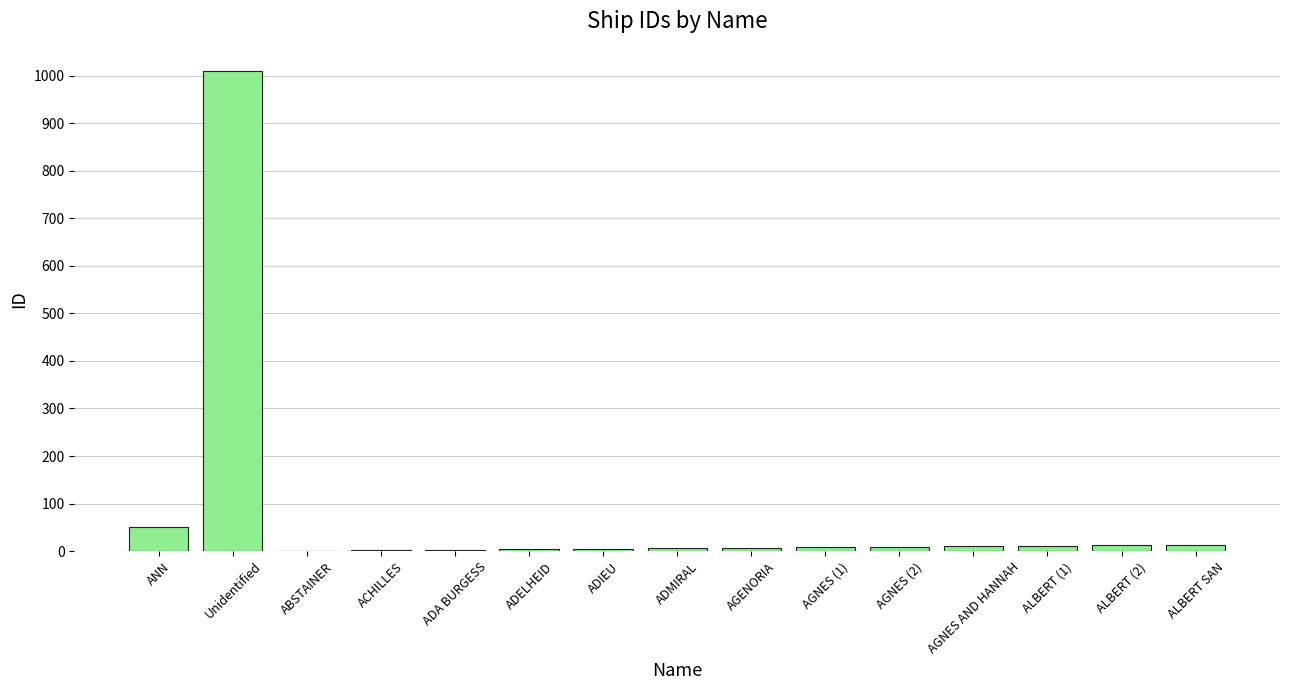

Where does the data first go above 8?

ANN